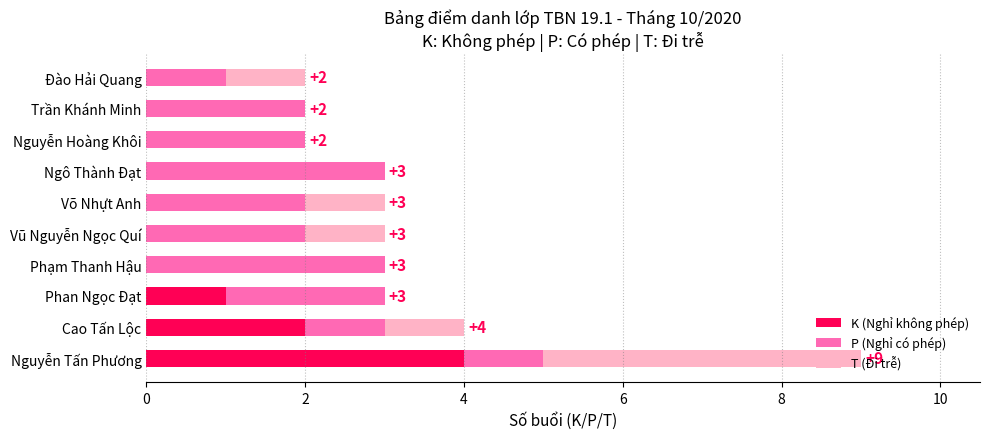

Is it true that K (Nghỉ không phép) equals 1 at Phan Ngọc Đạt?

True